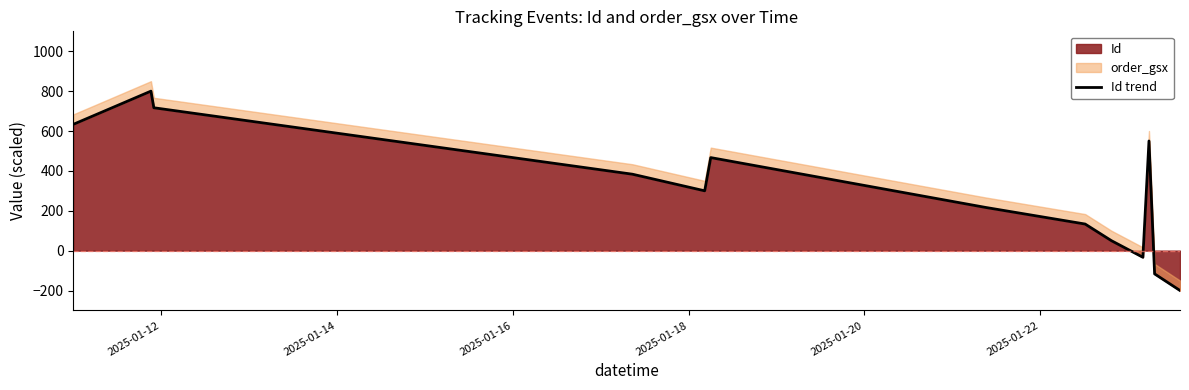

What is the value of the 12th point from the left?

-116.7